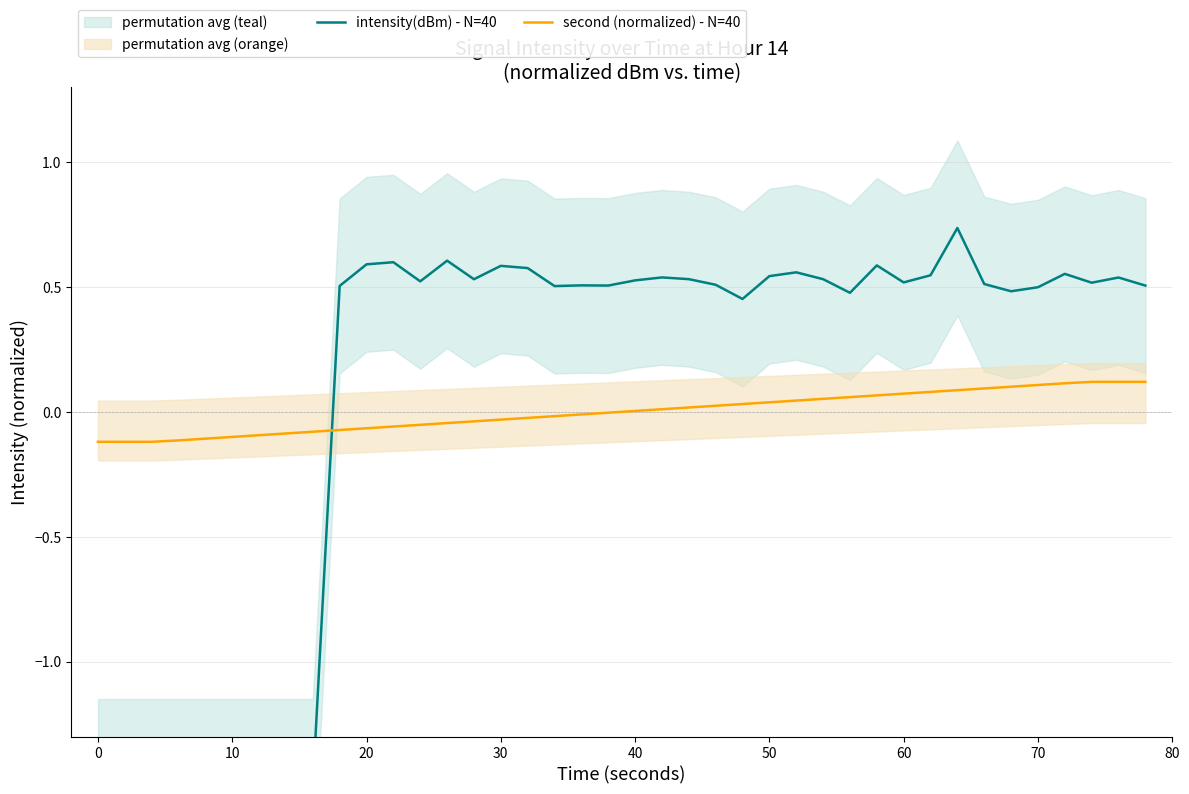

True or false: second (normalized) - N=40 and intensity(dBm) - N=40 cross at least once.

True